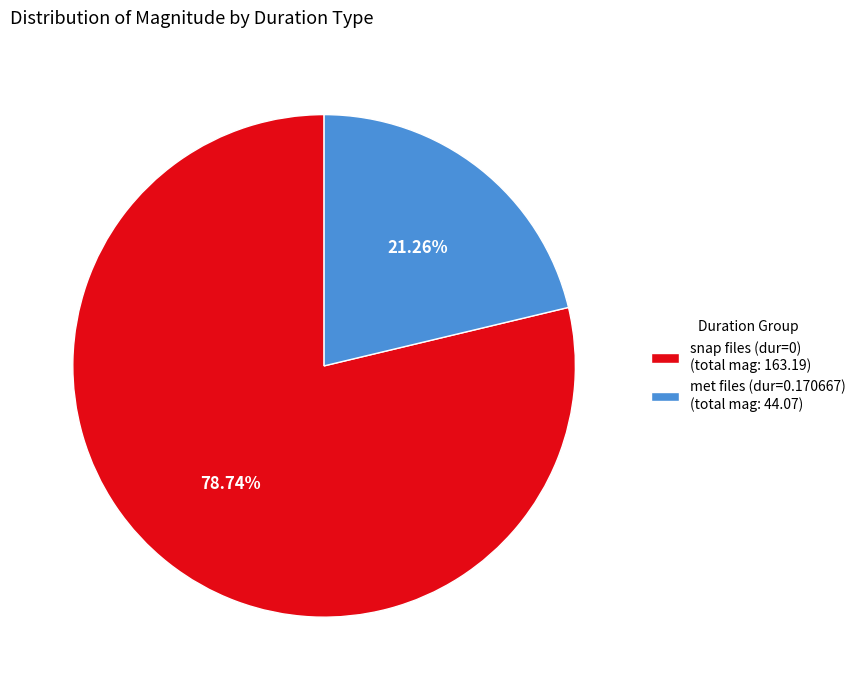

Is there a majority slice in this chart?

Yes